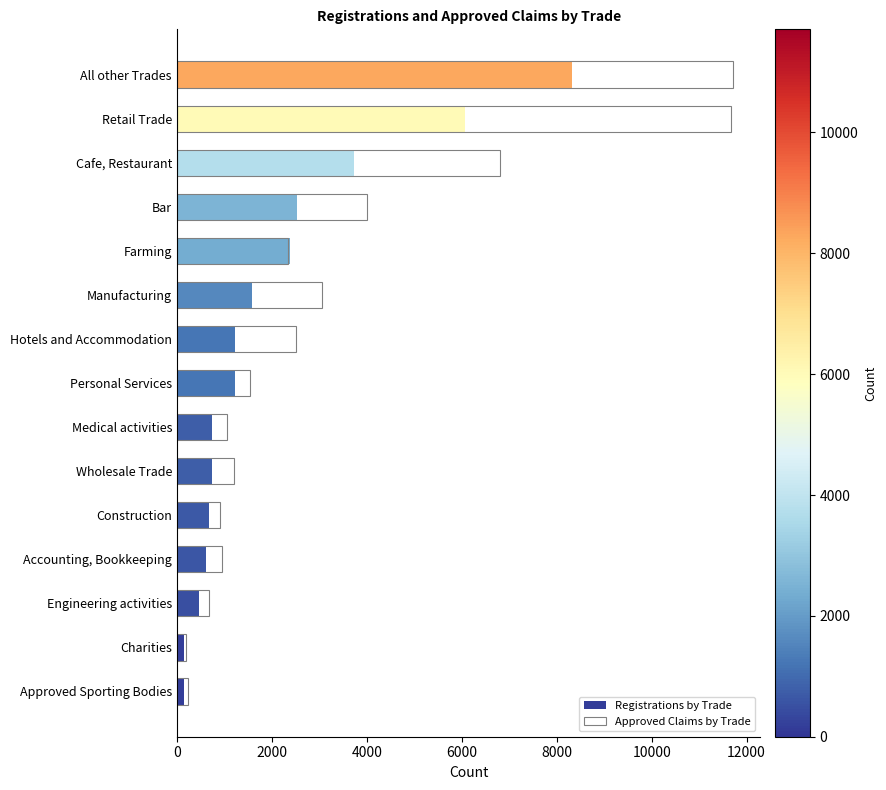

How many data points in Approved Claims by Trade are less than 1536?

7